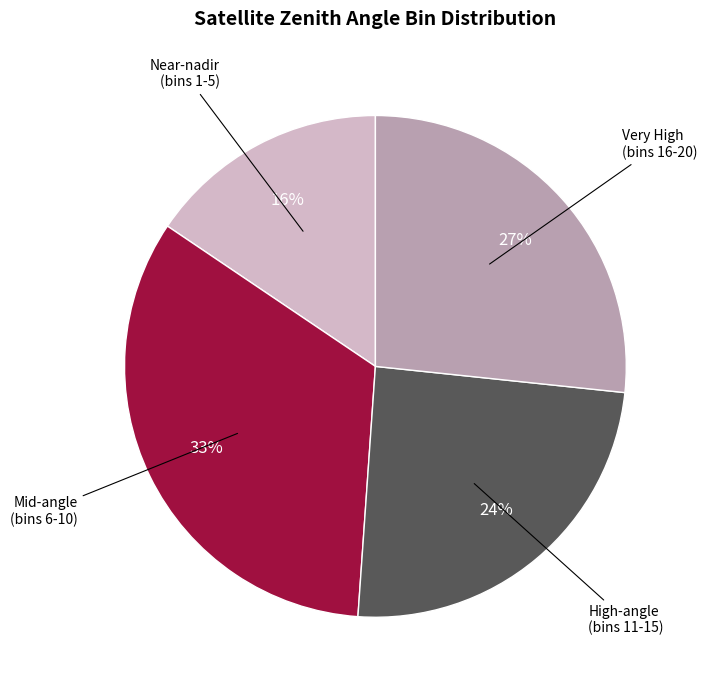

To the nearest percent, what is the average slice percentage?

25%